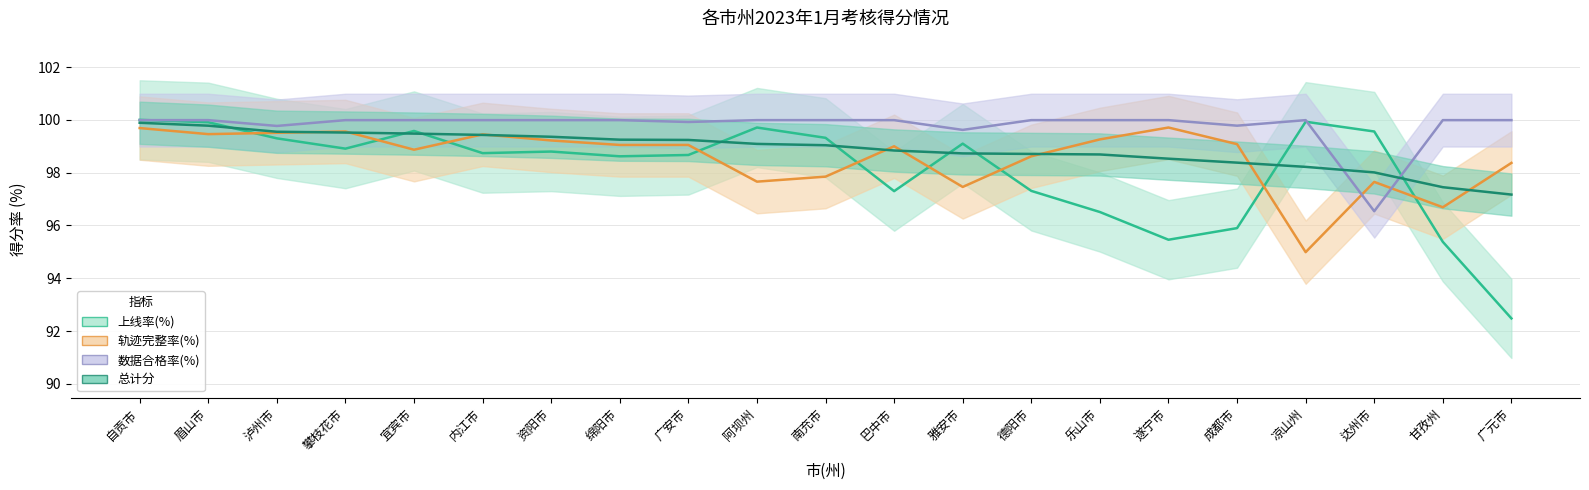

What position from the right is 资阳市?

15